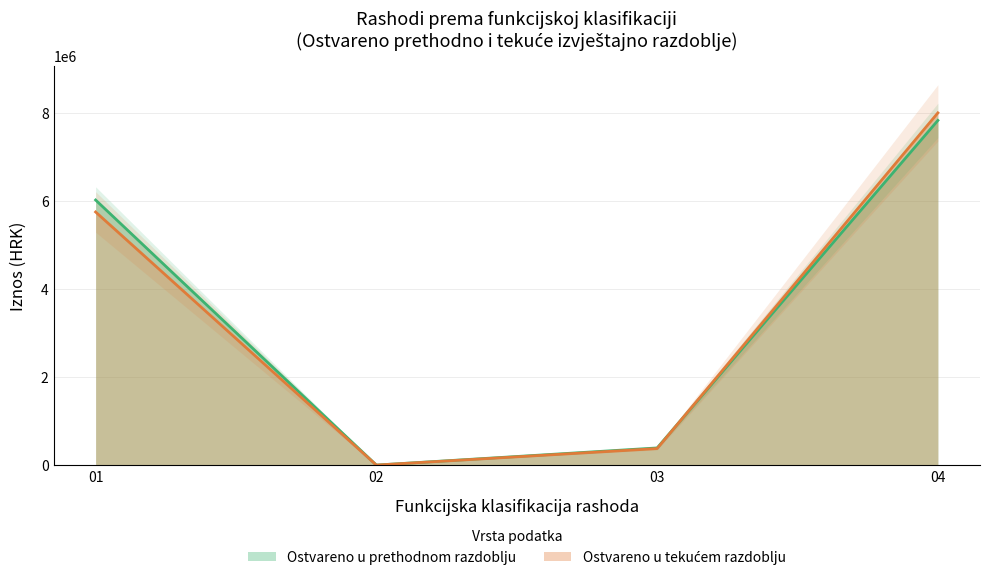

The value of Ostvareno u prethodnom razdoblju at 02 is 0.0. True or false?

True